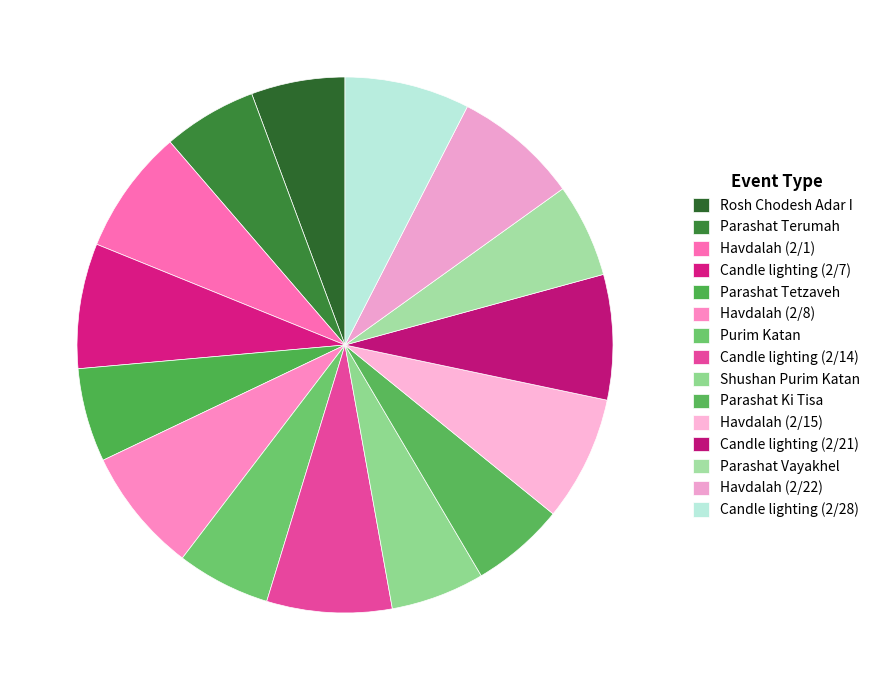

Which slice is the largest?

Havdalah (2/1)